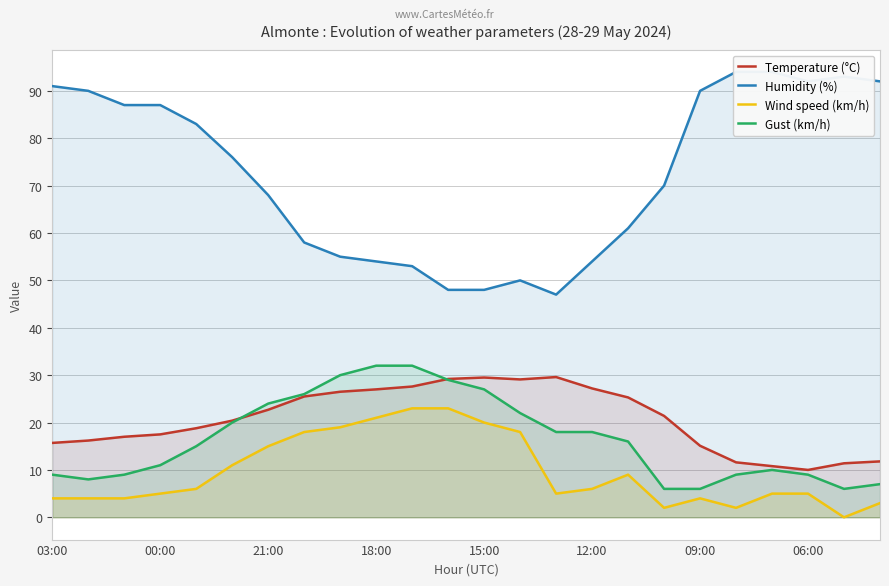

Which category has the highest value in the Wind speed (km/h) series?

10